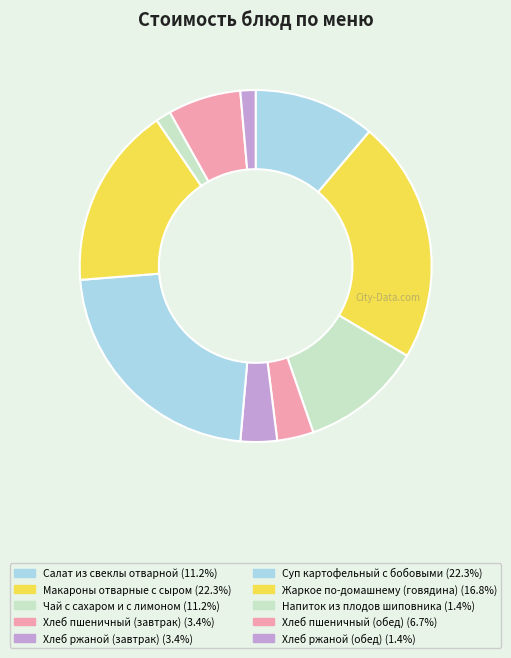

Which slice is the largest?

Макароны отварные с сыром